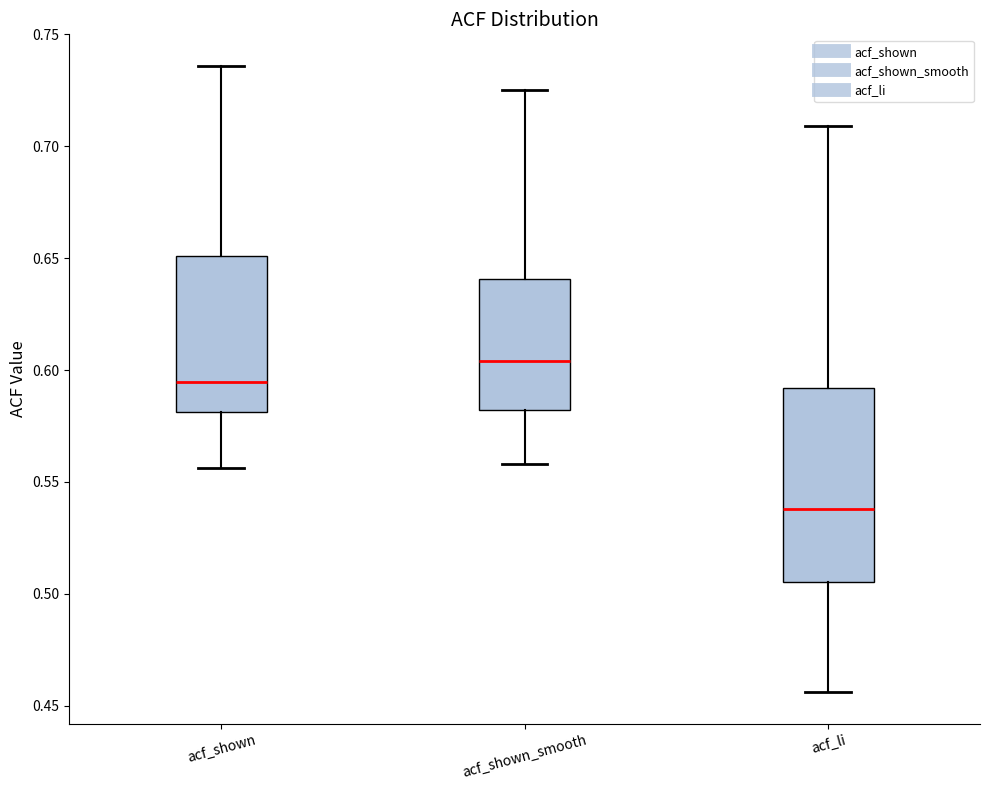

Reading left to right, transcribe this box plot: for each box, give where its median line is, the range the box spans, and where its two whiskers end, as read against the y-axis. The values are not printed on the chart, so give them approximately, as read against the axis.

acf_shown: median 0.595, box 0.580 to 0.650, whiskers 0.555 to 0.735
acf_shown_smooth: median 0.605, box 0.580 to 0.640, whiskers 0.560 to 0.725
acf_li: median 0.540, box 0.505 to 0.590, whiskers 0.455 to 0.710